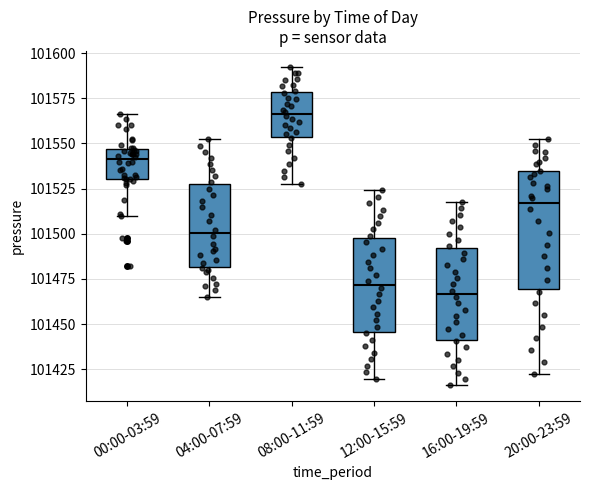

Where is the upper edge of the box for 08:00-11:59 on the y-axis? The values are not printed on the chart, so give them approximately, as read against the axis.

101580